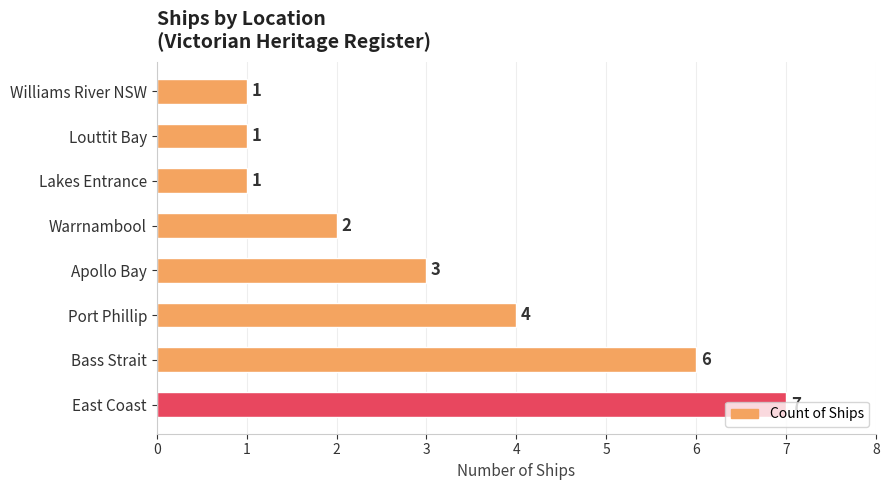

What is the average value?

3